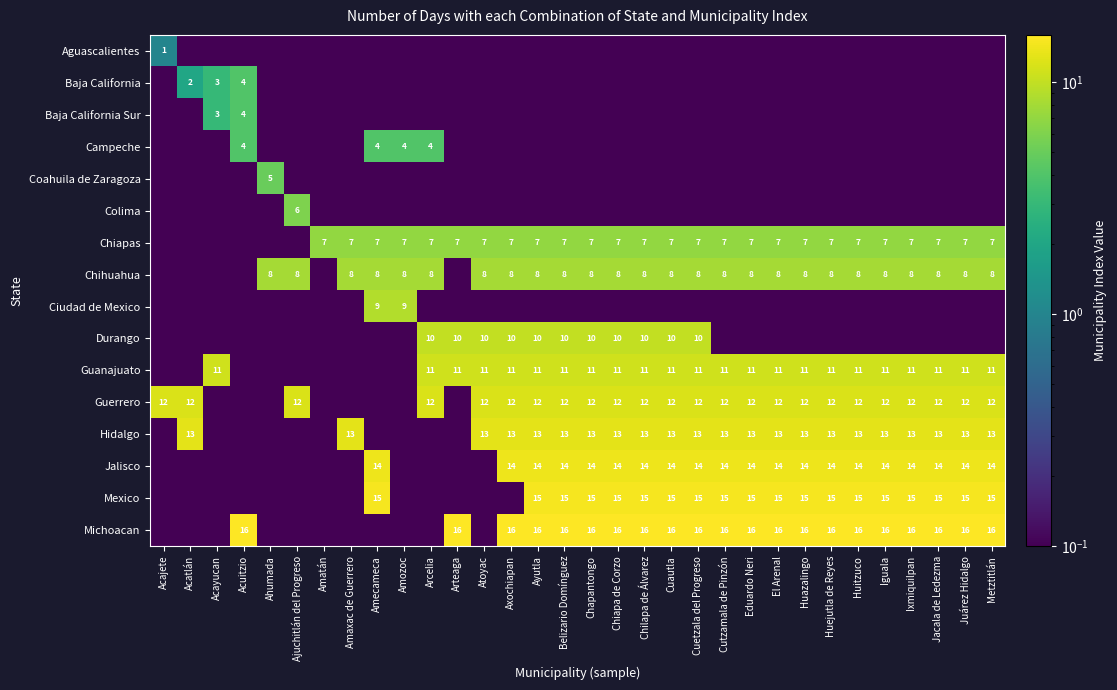

True or false: Michoacan has a value of 16.0 at Cuautla.

True